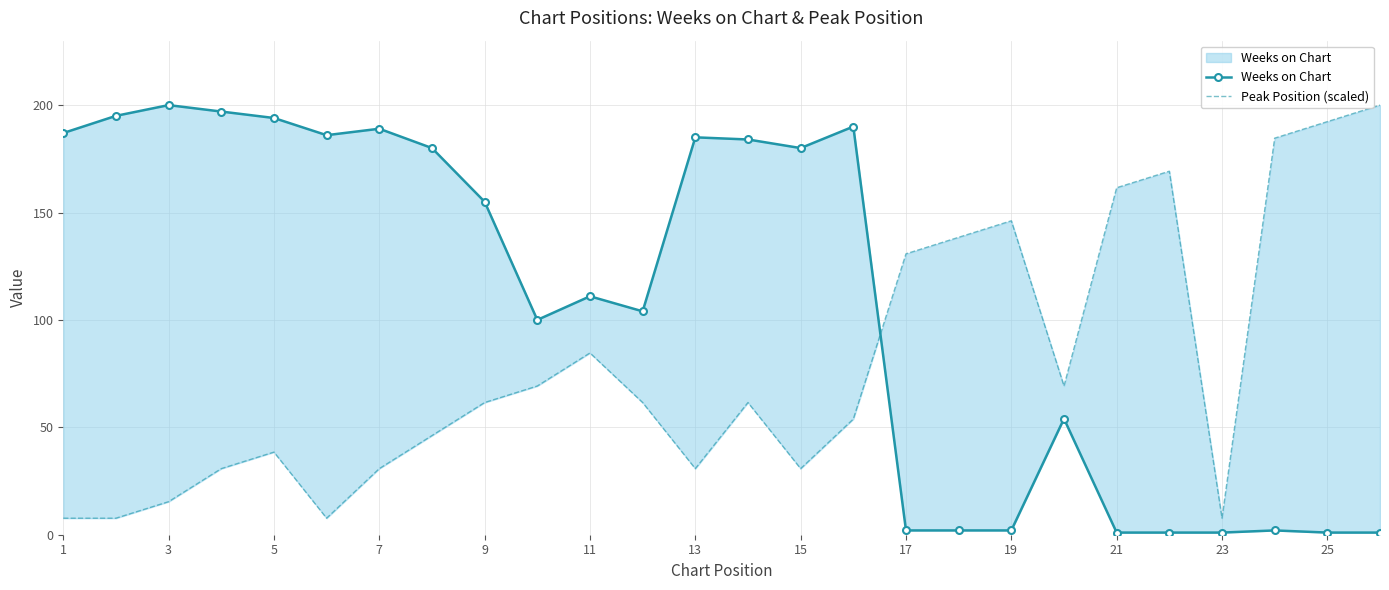

What are all the series names shown in the legend?

Weeks on Chart, Peak Position (scaled)